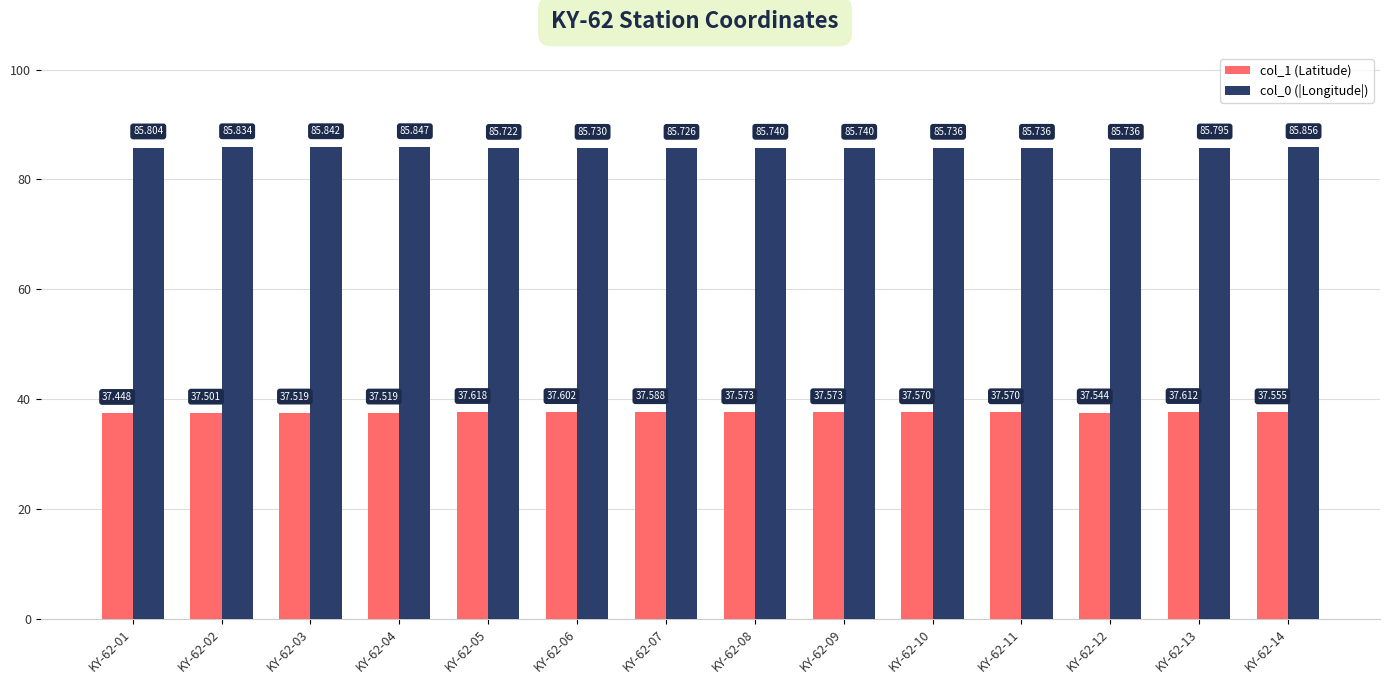

What is the difference between the maximum and minimum values in the col_0 (|Longitude|) series?

0.1